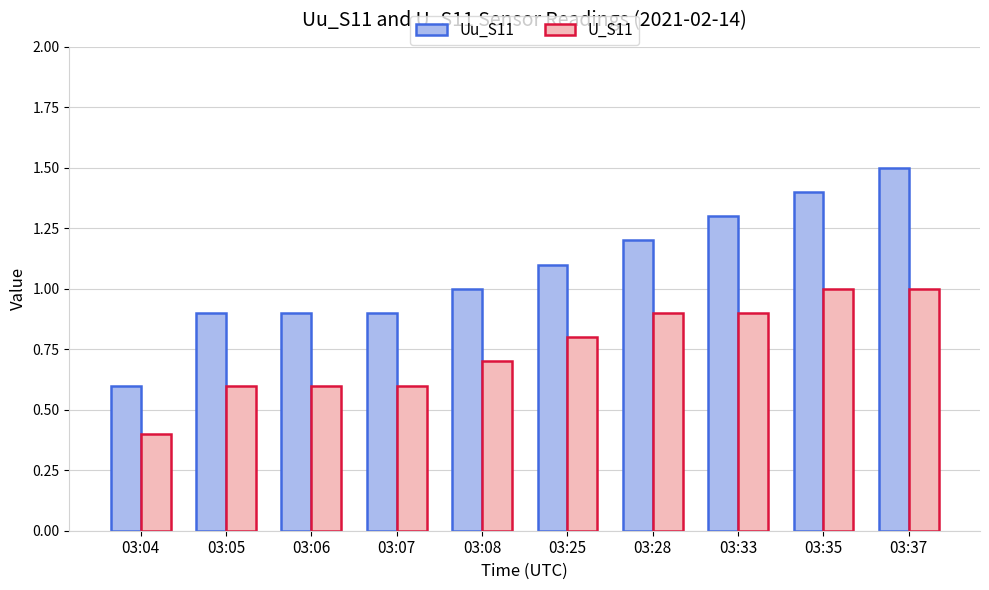

At which category does the chart reach its minimum across all series?

03:04